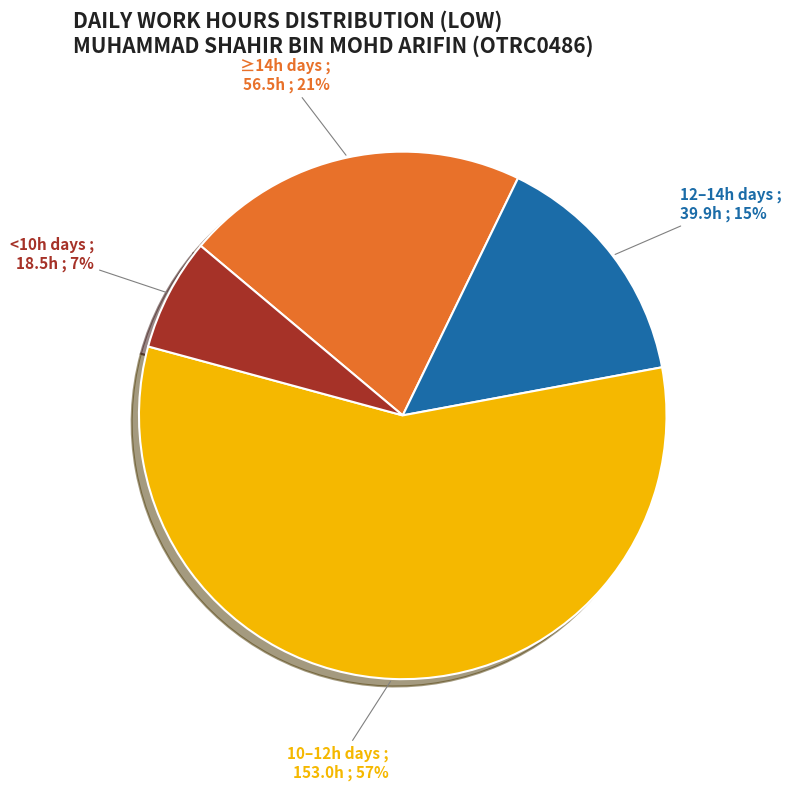

Is there a majority slice in this chart?

Yes